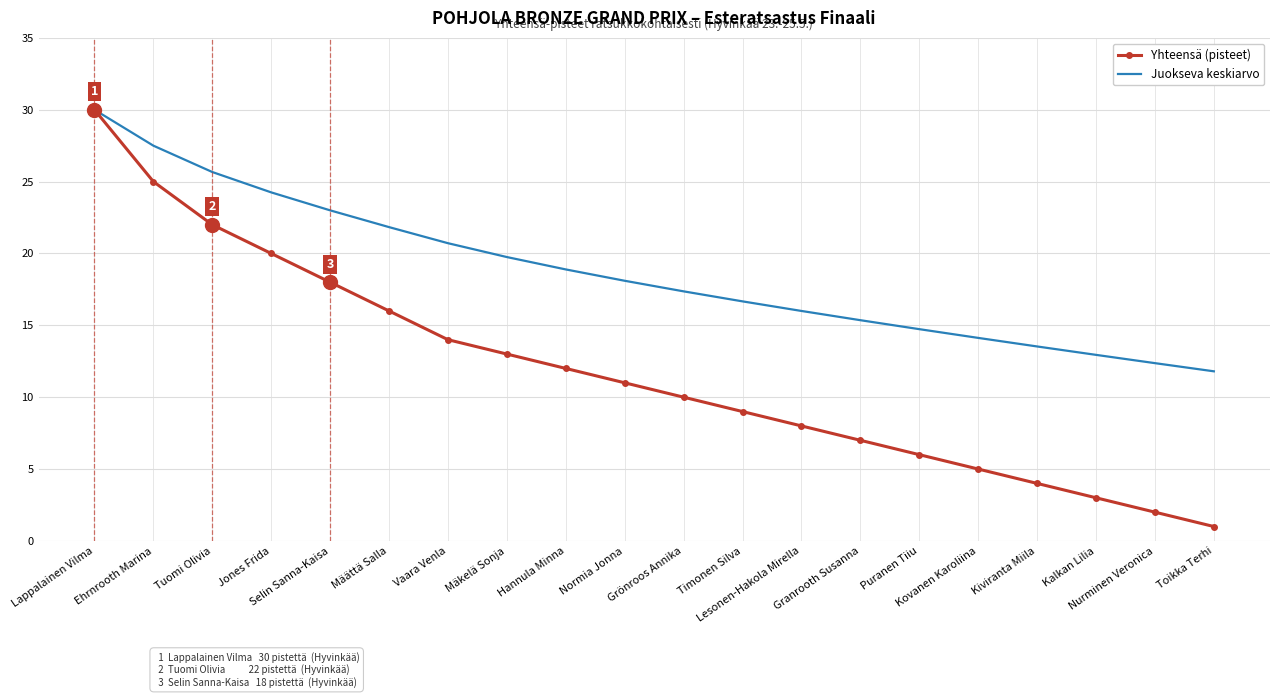

Which series has the largest total across all categories?

Juokseva keskiarvo